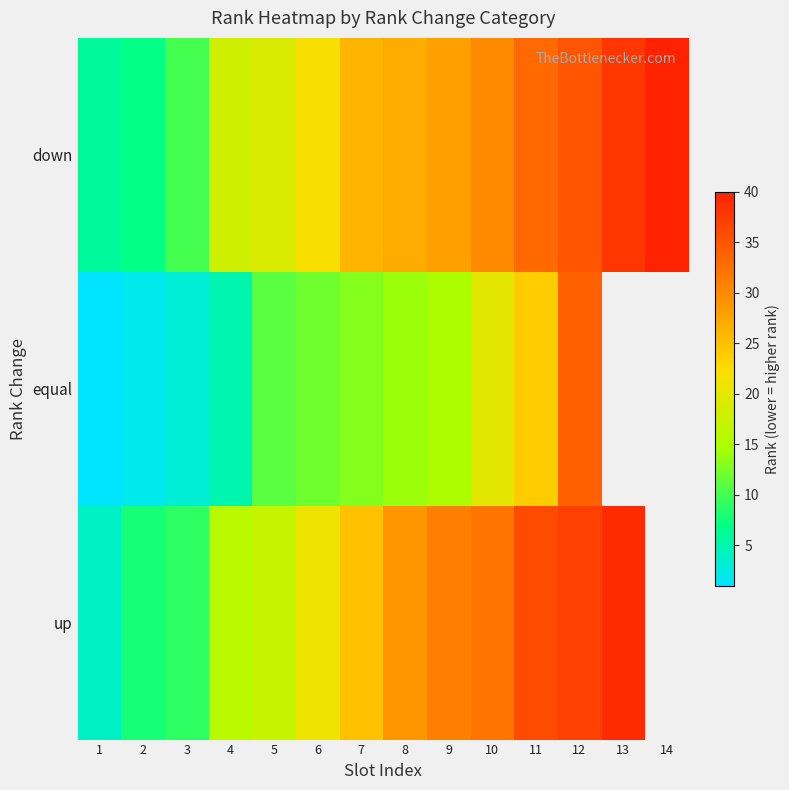

What is the approximate value of up at 2?

8.0